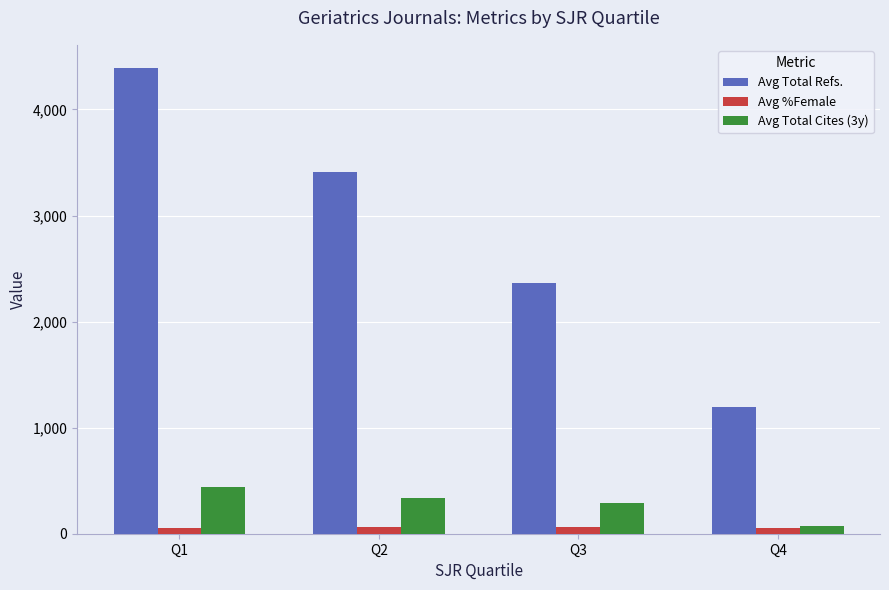

What is the highest value of the Avg Total Refs. series?

4390.0